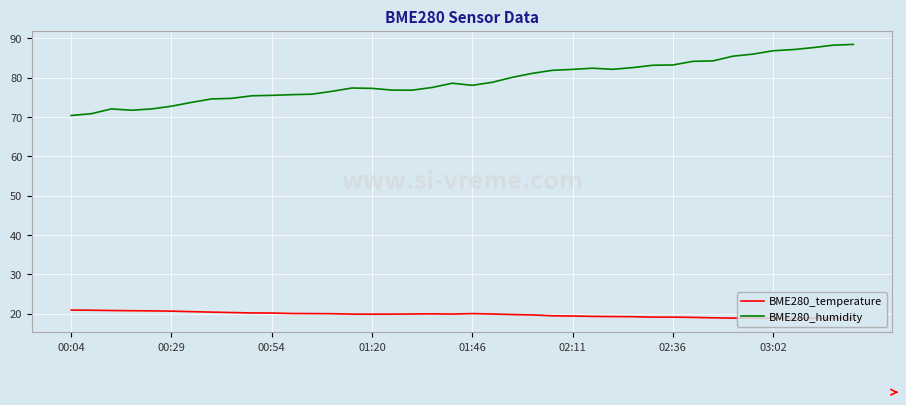

Rank the series by their maximum value, from lowest to highest.

BME280_temperature, BME280_humidity